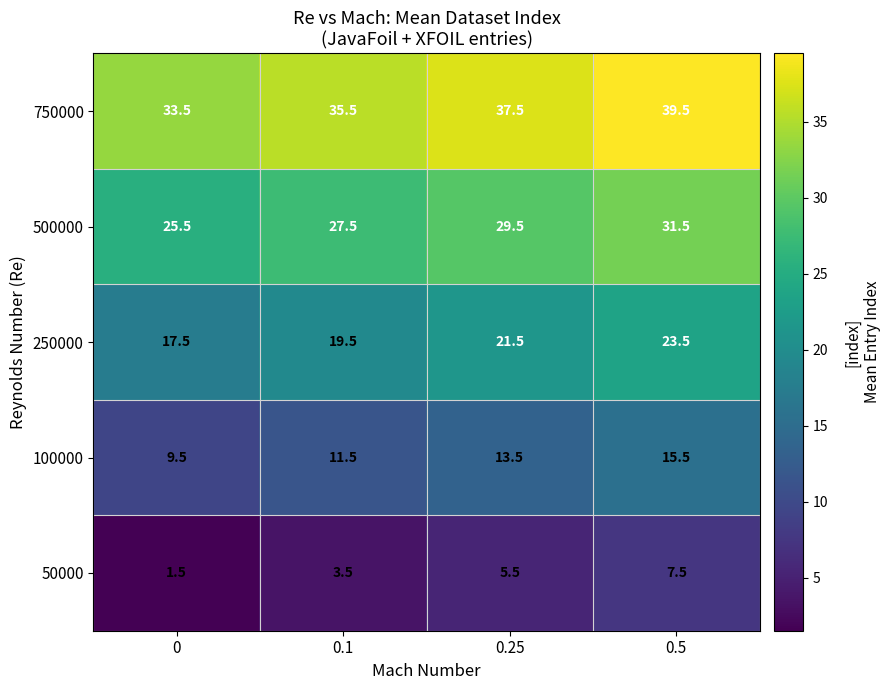

At which category is the sum across all series the highest?

0.5